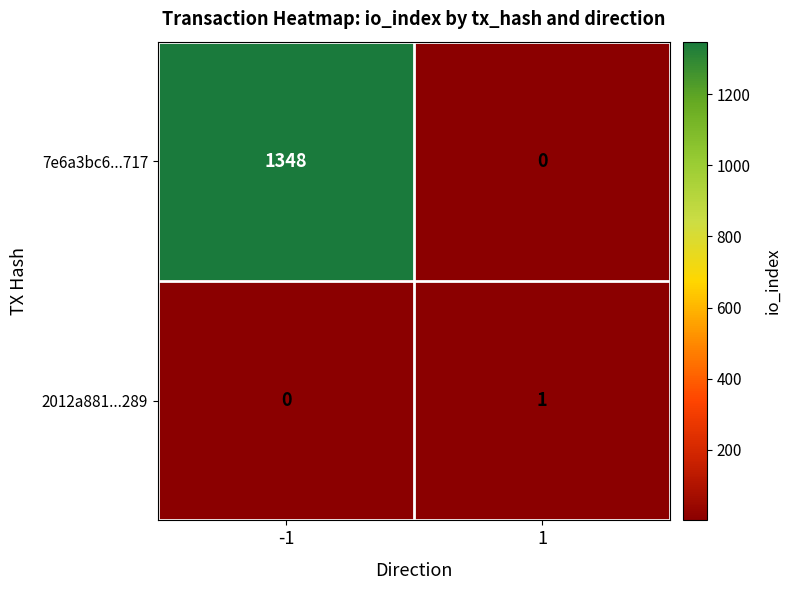

What is the sum of all 7e6a3bc6...717 values?

1348